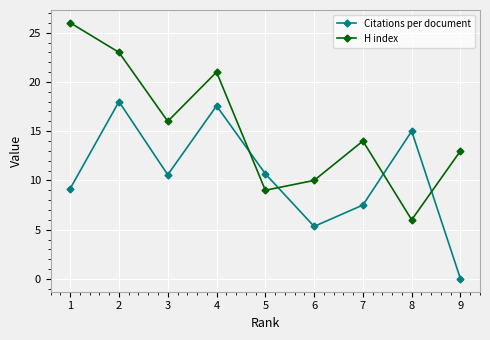

Does the chart display data point markers on the line(s)?

Yes